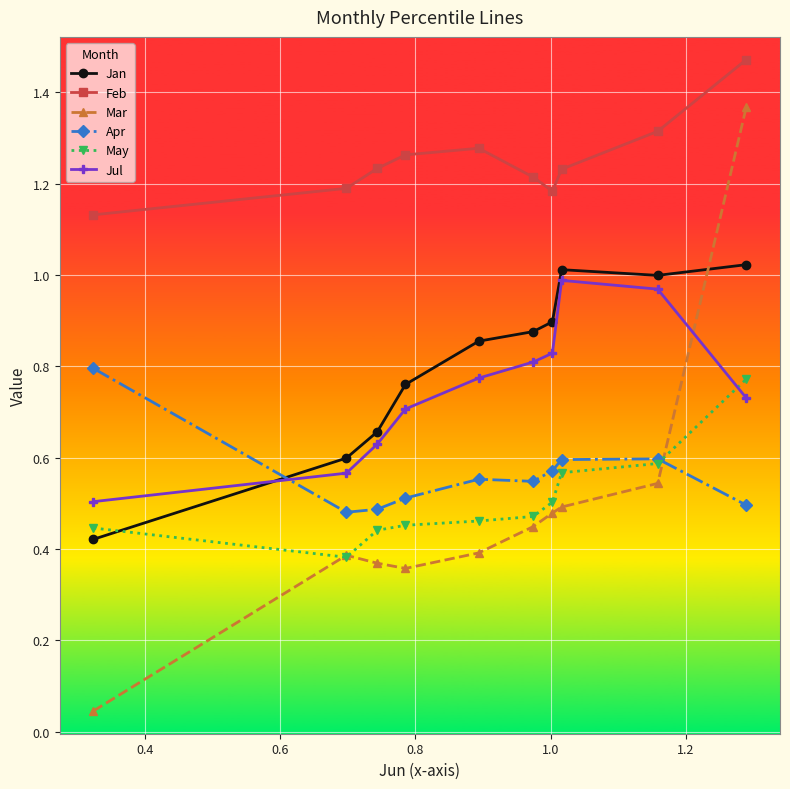

Reading left to right, list all the values displayed in this chart.

Jan: 0.4	0.6	0.7	0.8	0.9	0.9	0.9	1.0	1.0	1.0
Feb: 1.1	1.2	1.2	1.3	1.3	1.2	1.2	1.2	1.3	1.5
Mar: 0.0	0.4	0.4	0.4	0.4	0.4	0.5	0.5	0.5	1.4
Apr: 0.8	0.5	0.5	0.5	0.6	0.5	0.6	0.6	0.6	0.5
May: 0.4	0.4	0.4	0.5	0.5	0.5	0.5	0.6	0.6	0.8
Jul: 0.5	0.6	0.6	0.7	0.8	0.8	0.8	1.0	1.0	0.7